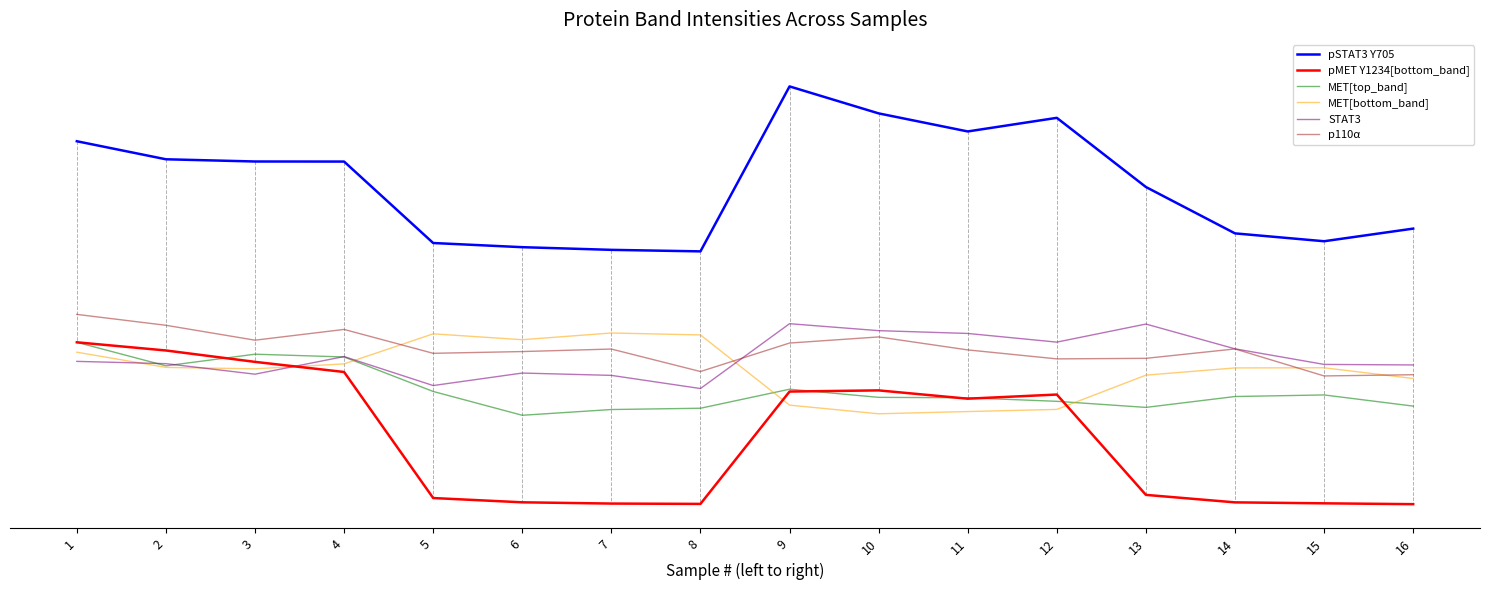

What are all the series names shown in the legend?

pSTAT3 Y705, pMET Y1234[bottom_band], MET[top_band], MET[bottom_band], STAT3, p110α